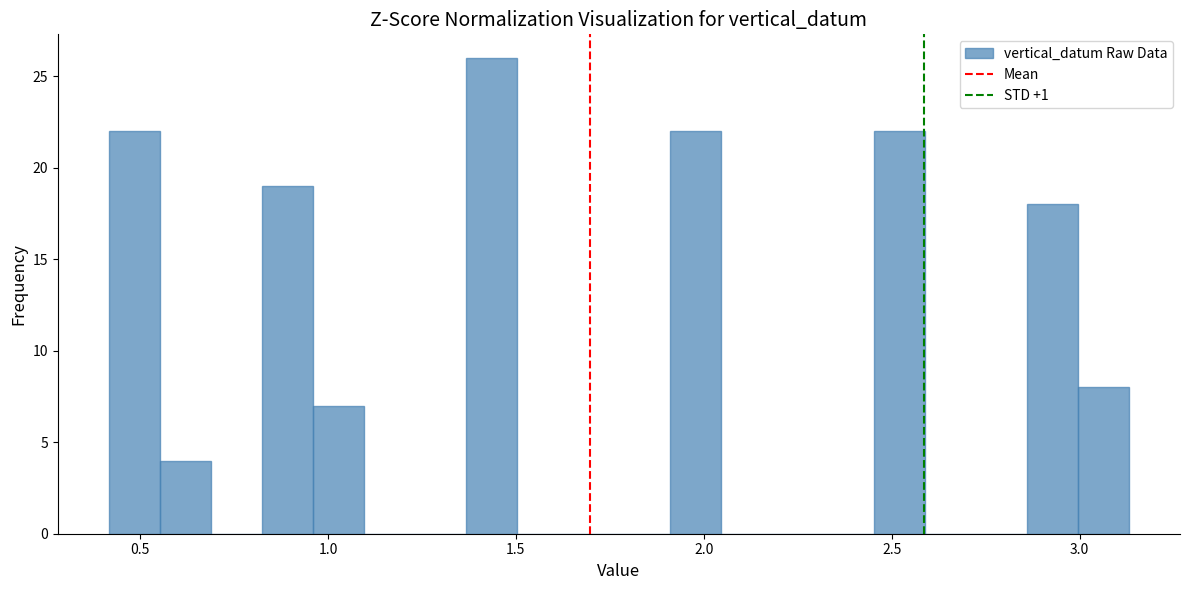

Around what value on the x-axis is the tallest bar? Give the approximate position of its centre, as read against the axis.

1.45